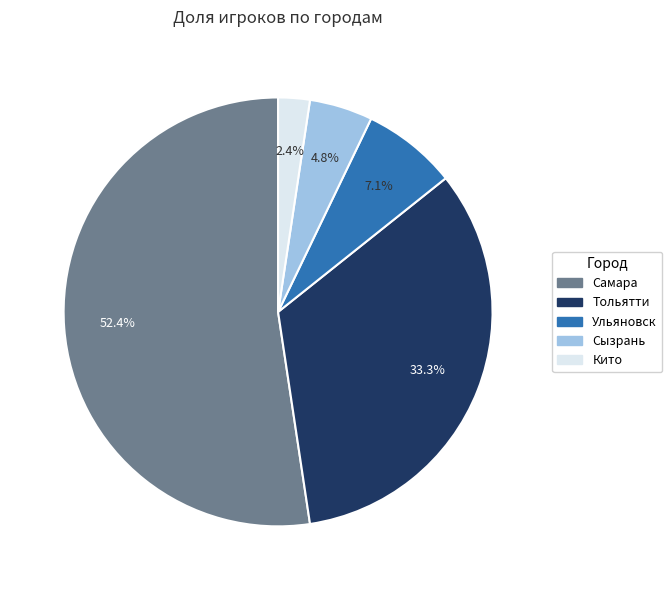

Combined, do Самара and Сызрань account for over 50%?

Yes